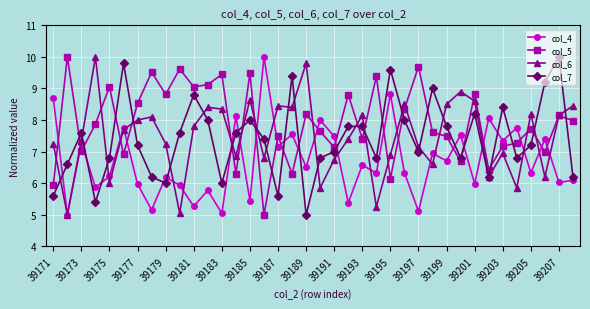

What is the value of the col_5 point at the 13th from the left?

9.4